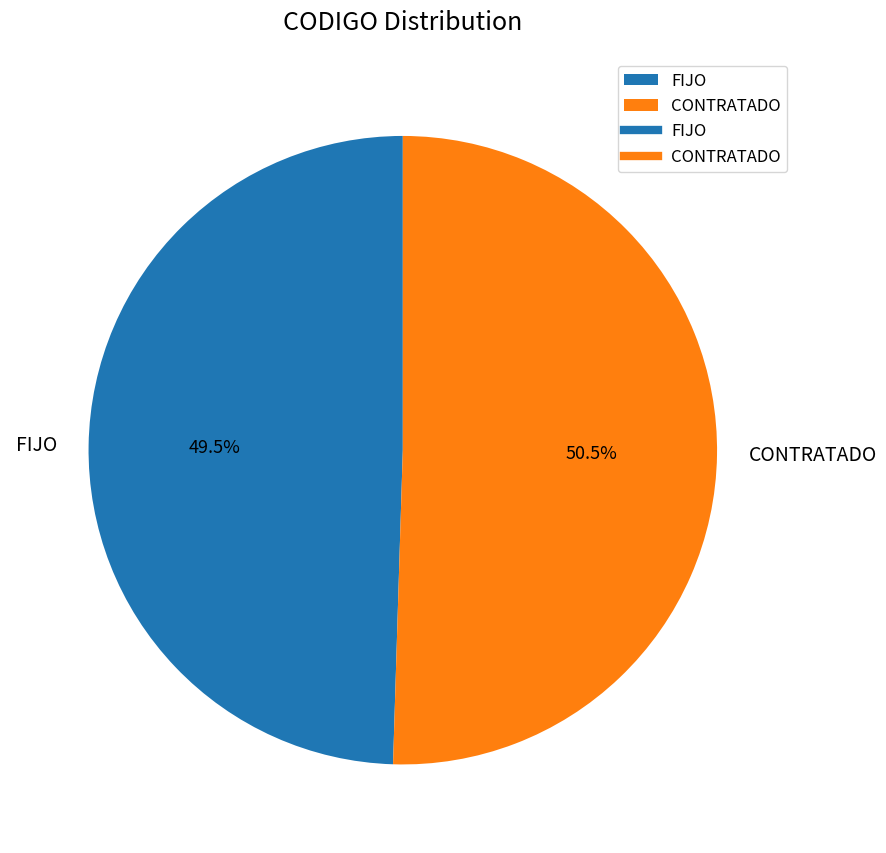

Rank the categories by value from lowest to highest.

FIJO, CONTRATADO